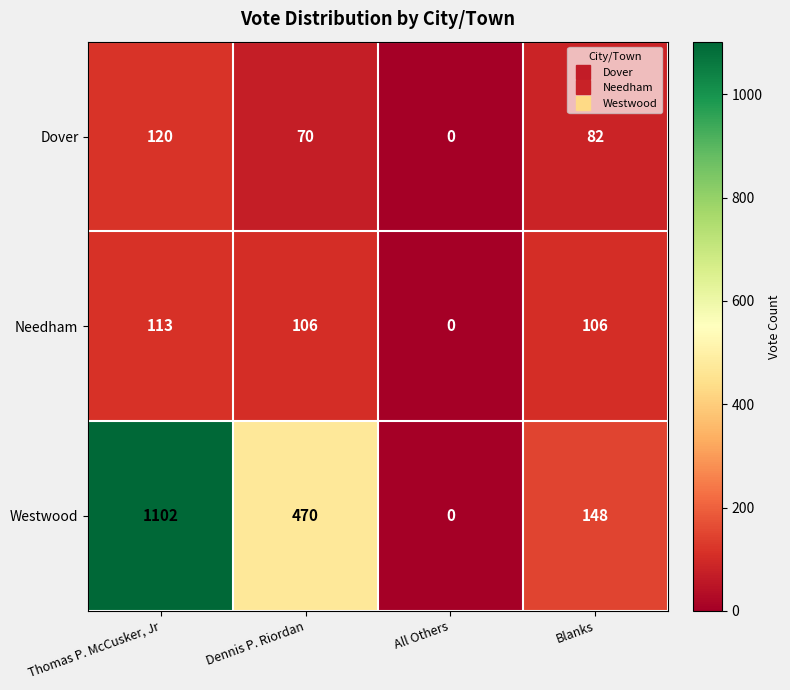

What is the spread (max minus min) of values at Thomas P. McCusker, Jr?

989